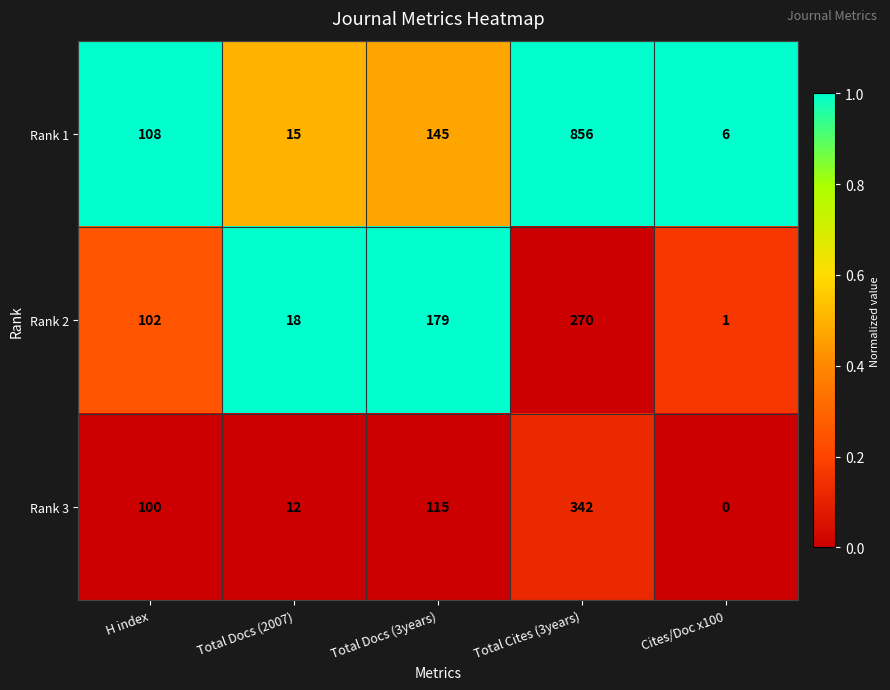

Reading left to right, list all the values displayed in this chart.

Rank 1: H index=108	Total Docs (2007)=15	Total Docs (3years)=145	Total Cites (3years)=856	Cites/Doc x100=6
Rank 2: H index=102	Total Docs (2007)=18	Total Docs (3years)=179	Total Cites (3years)=270	Cites/Doc x100=1
Rank 3: H index=100	Total Docs (2007)=12	Total Docs (3years)=115	Total Cites (3years)=342	Cites/Doc x100=0